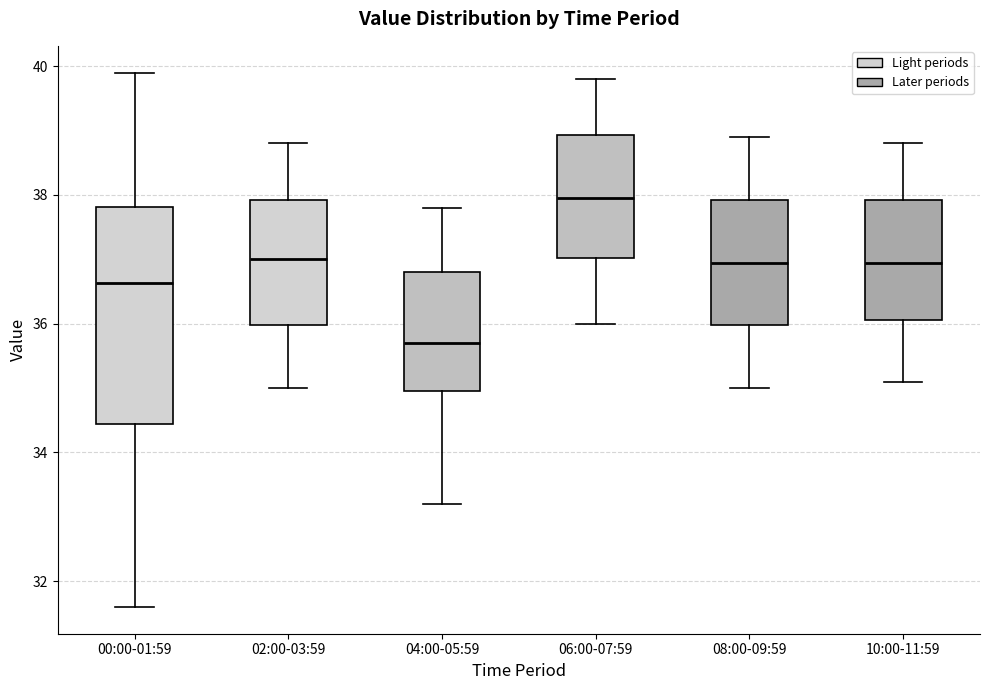

Reading left to right, read every box against the y-axis: the position of its median line, the range the box covers, and the ends of its whiskers. The values are not printed on the chart, so give them approximately, as read against the axis.

00:00-01:59: median 36.6, box 34.4 to 37.8, whiskers 31.6 to 40.0
02:00-03:59: median 37.0, box 36.0 to 38.0, whiskers 35.0 to 38.8
04:00-05:59: median 35.8, box 35.0 to 36.8, whiskers 33.2 to 37.8
06:00-07:59: median 38.0, box 37.0 to 39.0, whiskers 36.0 to 39.8
08:00-09:59: median 37.0, box 36.0 to 38.0, whiskers 35.0 to 39.0
10:00-11:59: median 37.0, box 36.0 to 38.0, whiskers 35.2 to 38.8